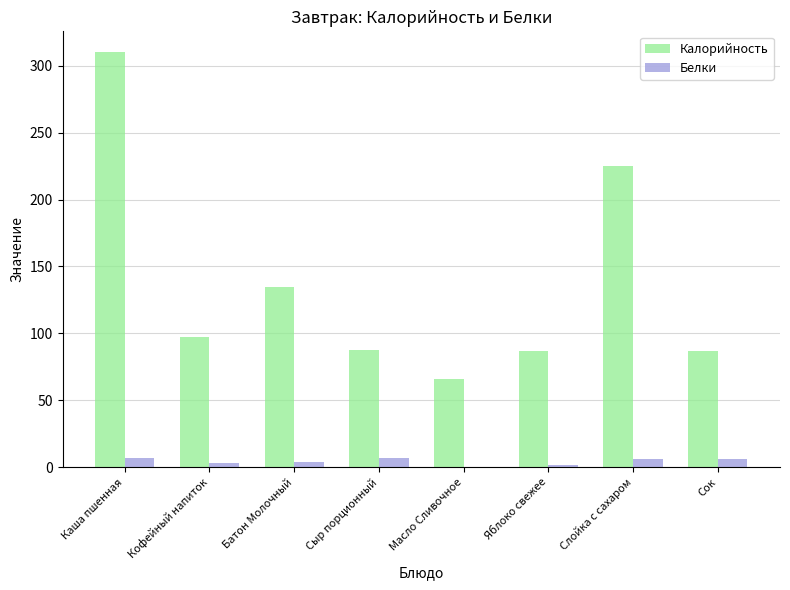

Which series has the largest total across all categories?

Калорийность